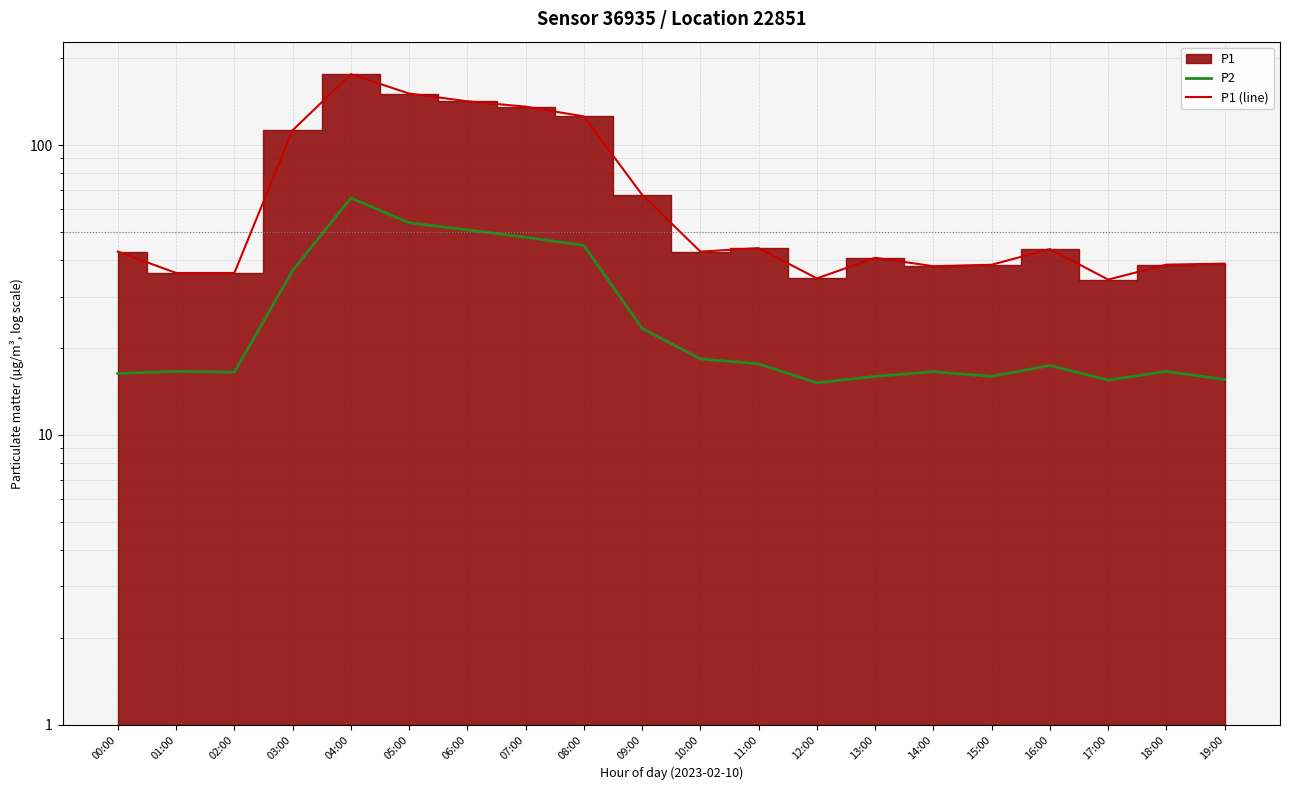

Rank the series at 02:00 from lowest to highest value.

P2, P1 (line)